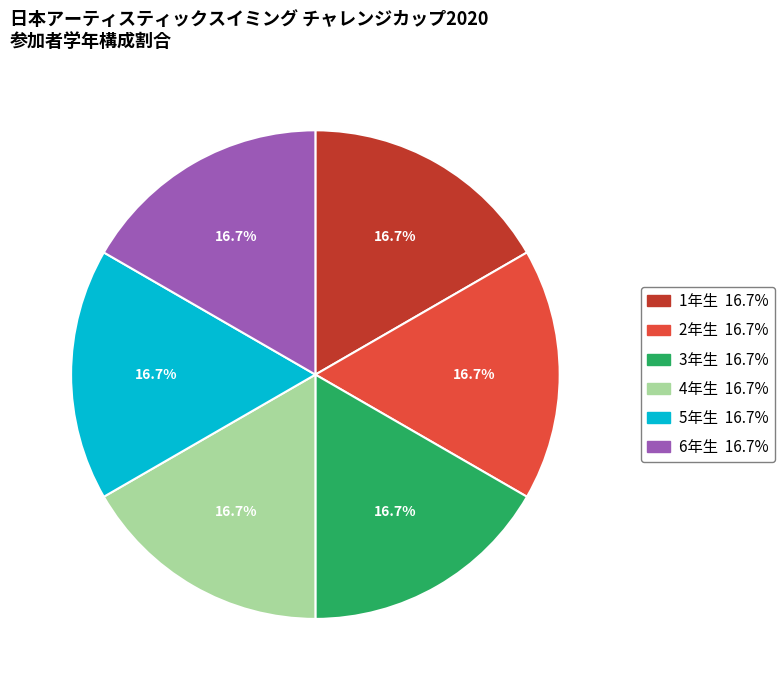

Is there a majority slice in this chart?

No